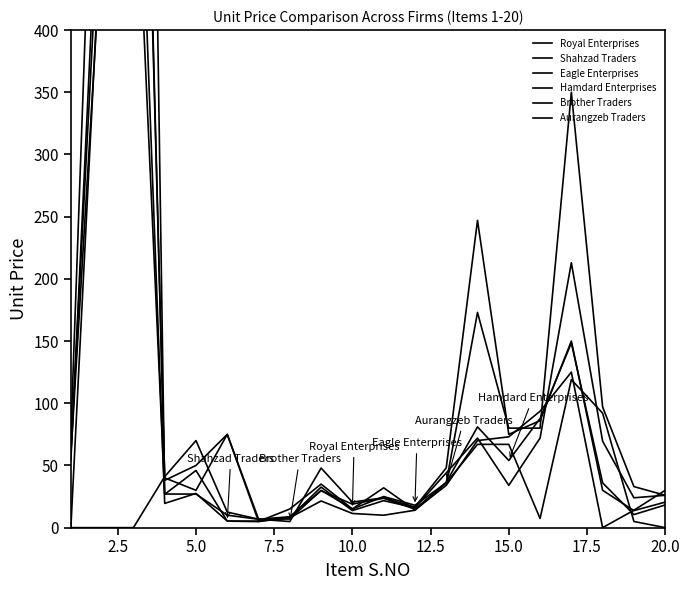

What is the average value of the Aurangzeb Traders series?

86.5